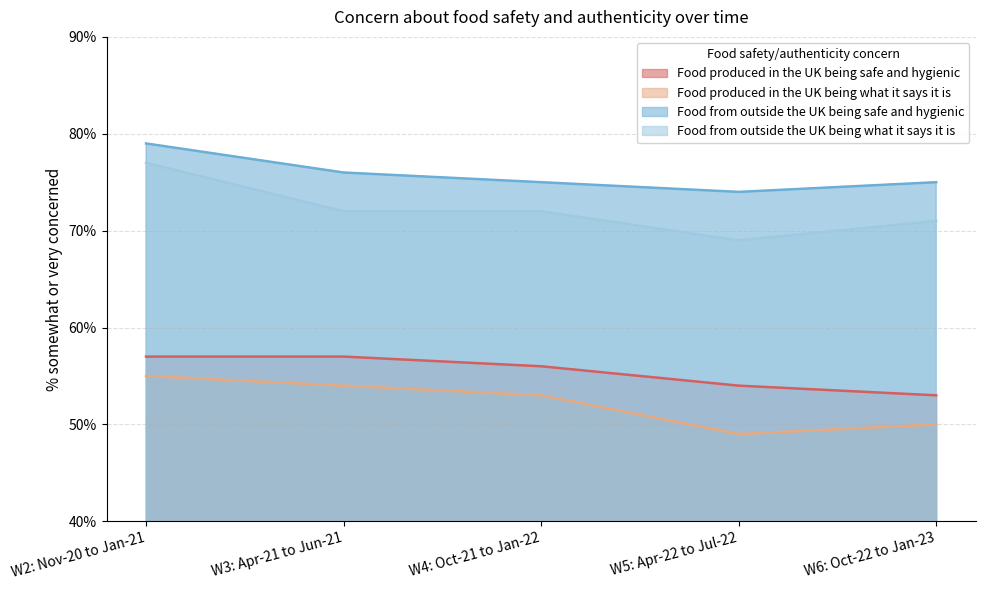

In Food from outside the UK being safe and hygienic, how many points are lower than both neighbors (excluding endpoints)?

1